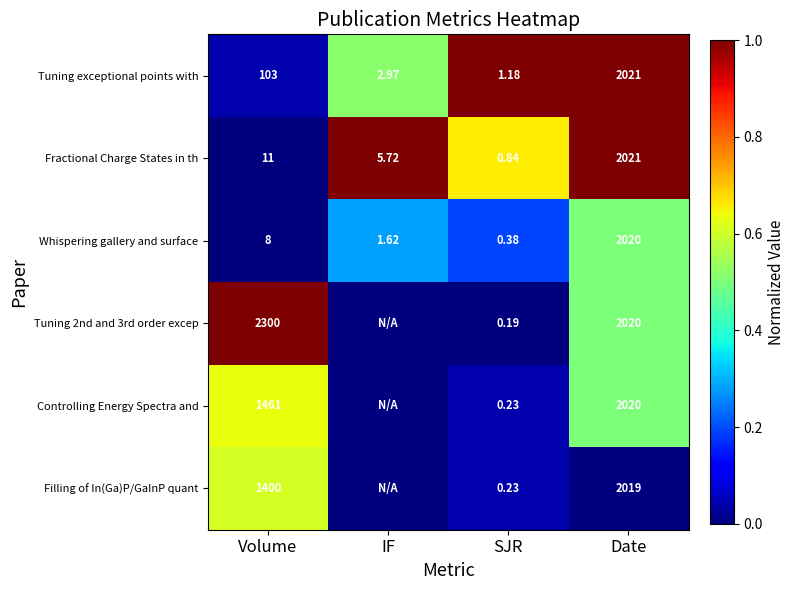

Is the value of Tuning 2nd and 3rd order excep at SJR greater than the value of Tuning exceptional points with at IF?

No